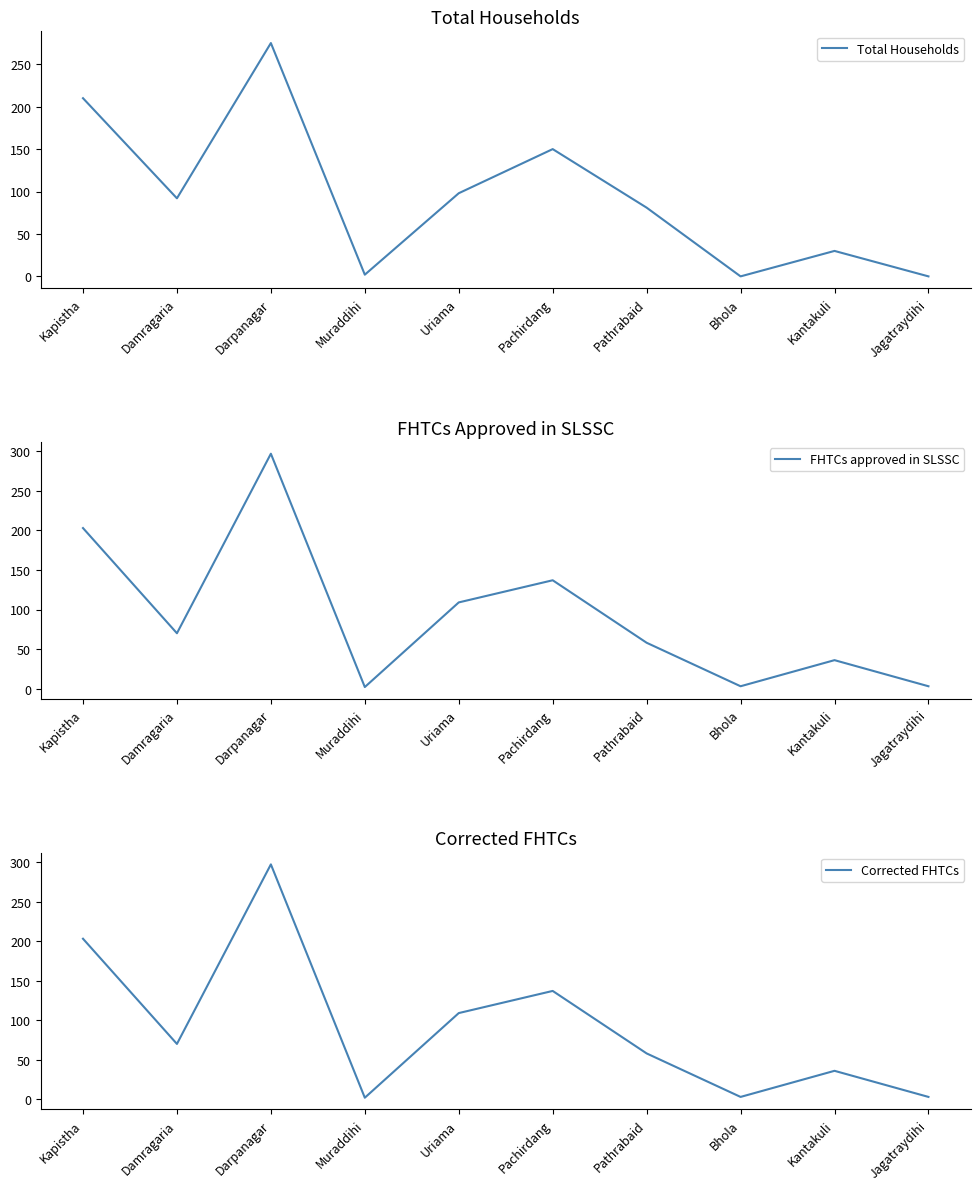

Reading left to right, what are all the values shown in this chart?

Total Households: 210	92	275	2	98	150	81	0	30	0
FHTCs approved in SLSSC: 203	70	297	2	109	137	58	3	36	3
Corrected FHTCs: 203	70	297	2	109	137	58	3	36	3